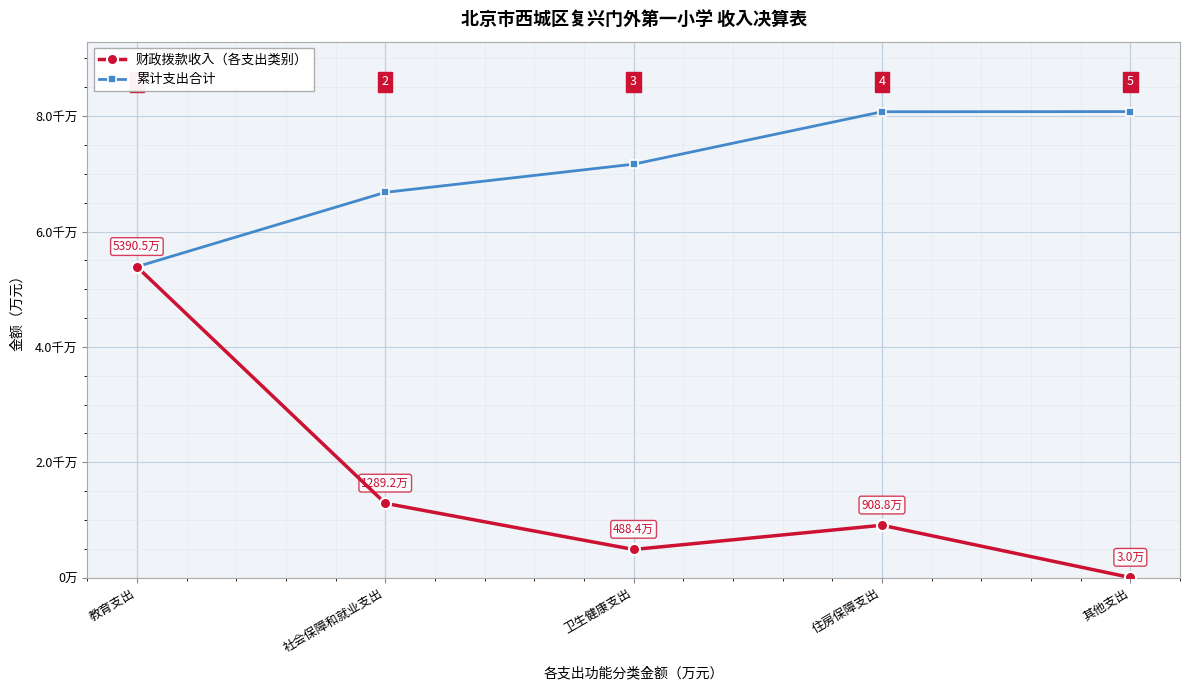

Which has a higher value, 卫生健康支出 or 其他支出?

卫生健康支出